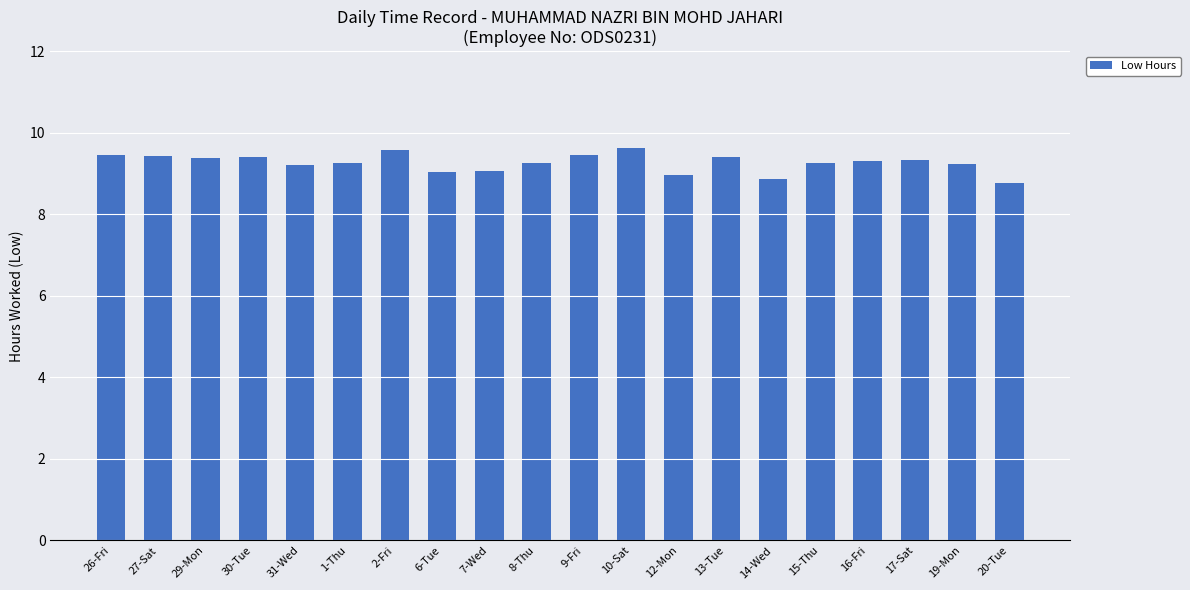

What is the difference between the values at 10-Sat and 29-Mon?

0.2